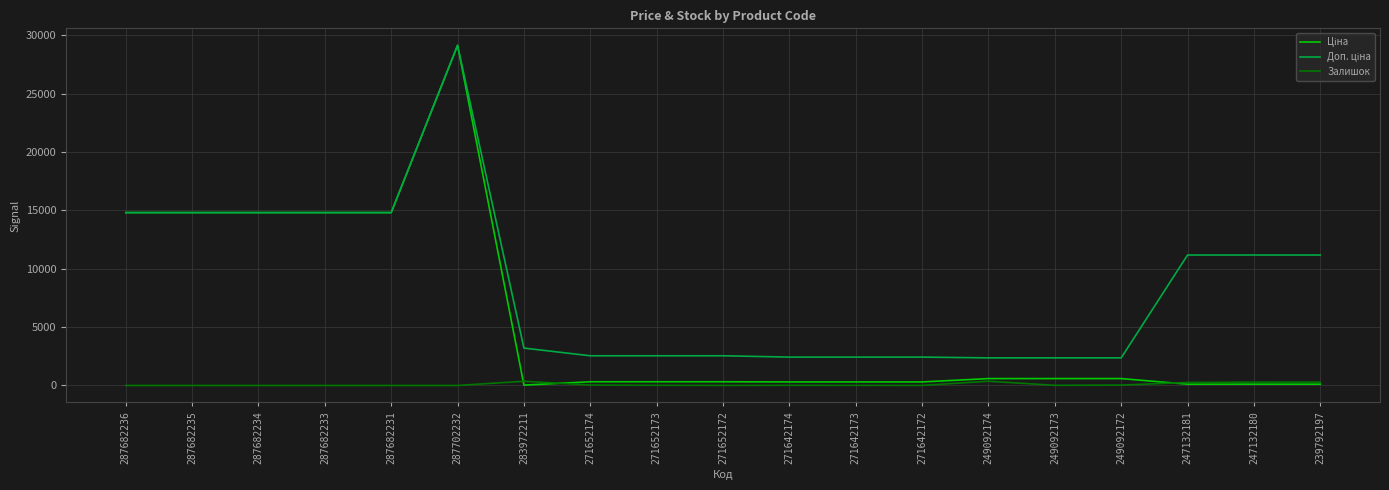

At how many categories does at least one series exceed 15161?

1